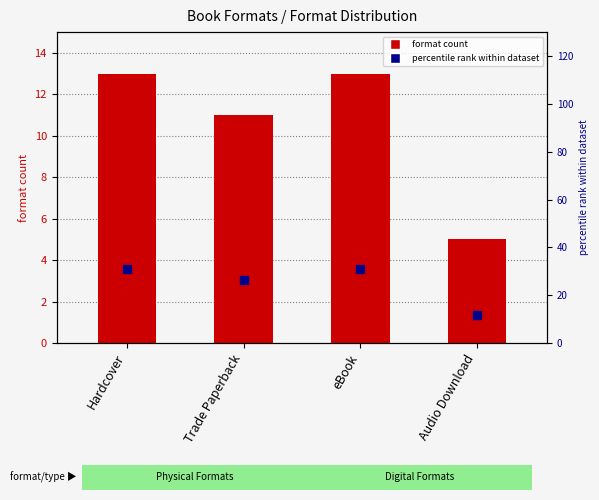

At which category is the sum across all series the highest?

Hardcover